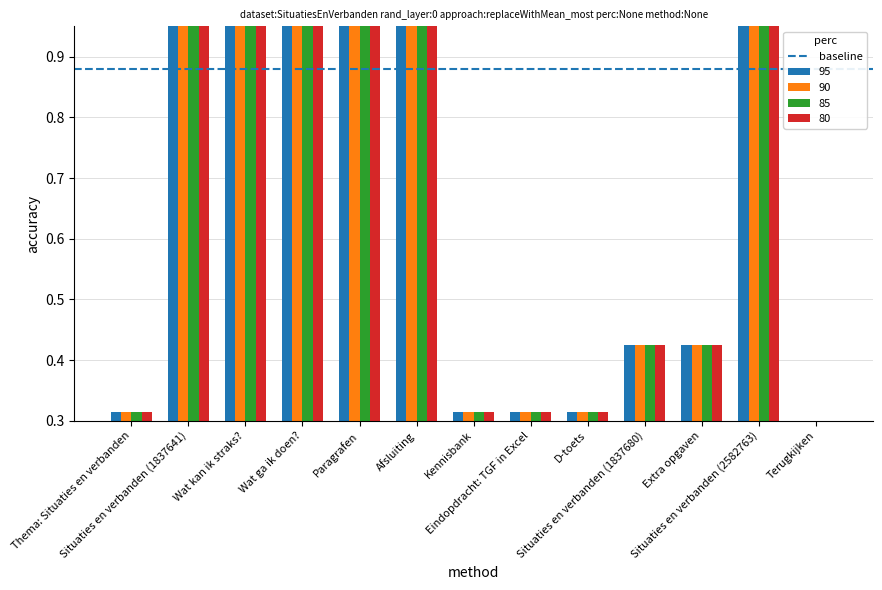

What is the sum of all 90 values?

7.9